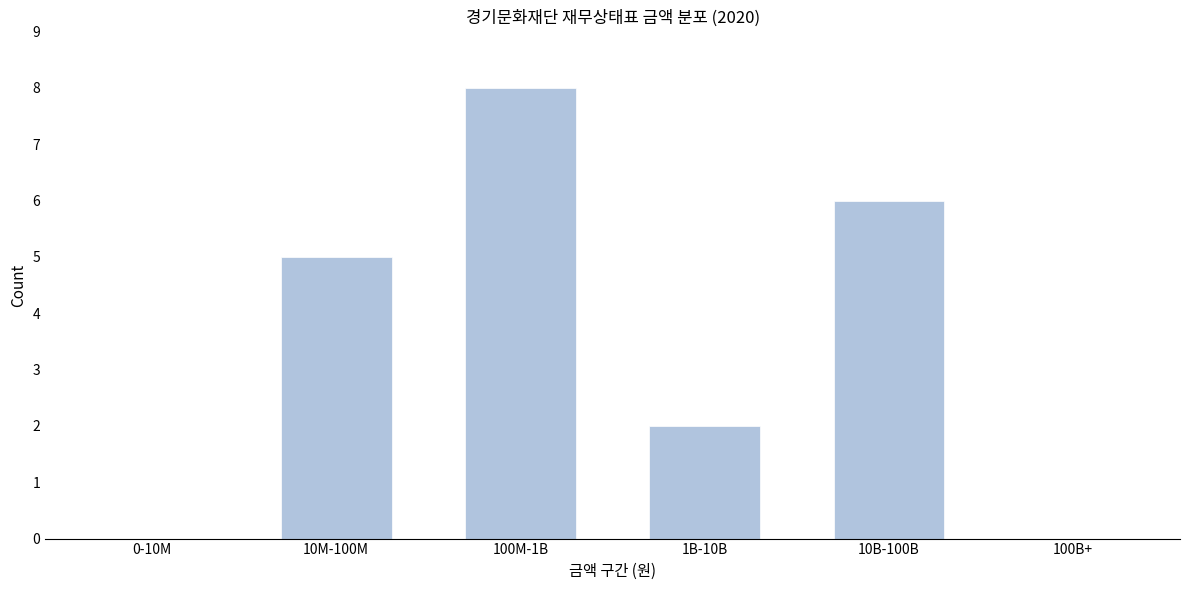

Reading left to right, transcribe all the data shown in this chart.

0-10M=0	10M-100M=5	100M-1B=8	1B-10B=2	10B-100B=6	100B+=0